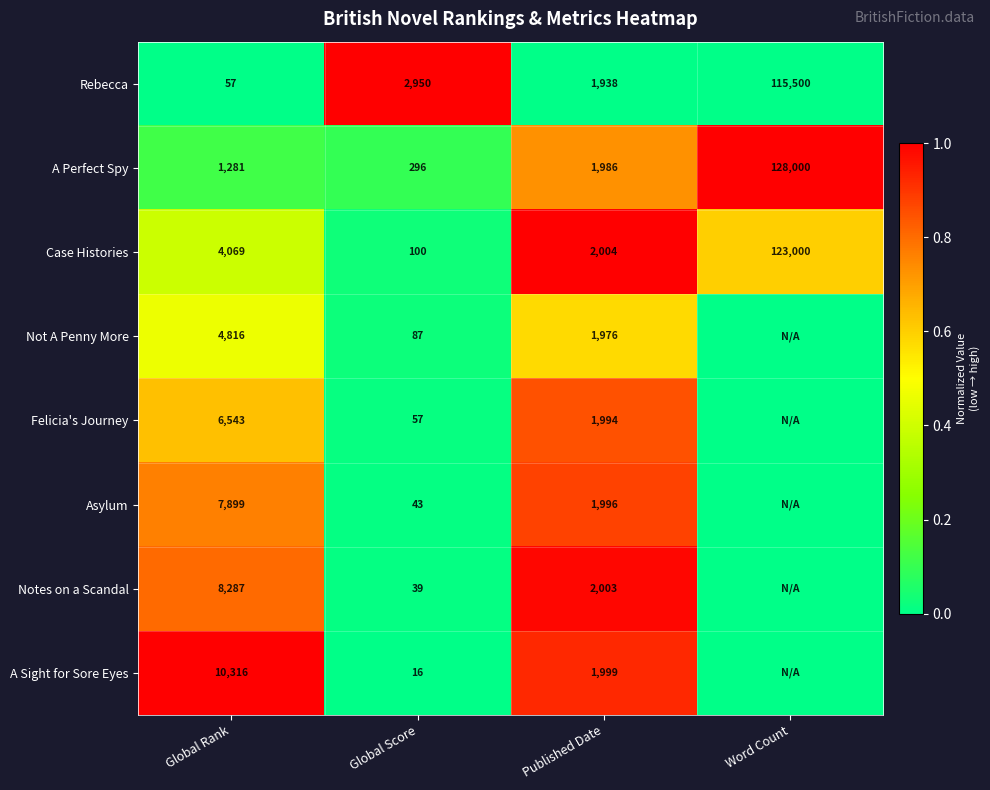

The Case Histories series shows 0.0 at Global Score. True or false?

False